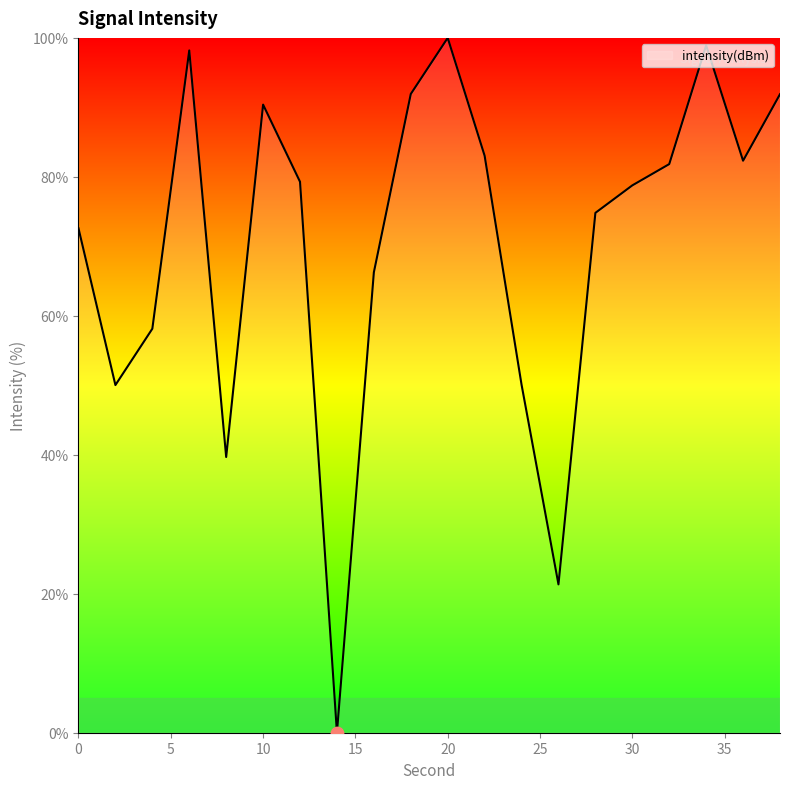

What is the difference between the maximum and minimum values?

100.0